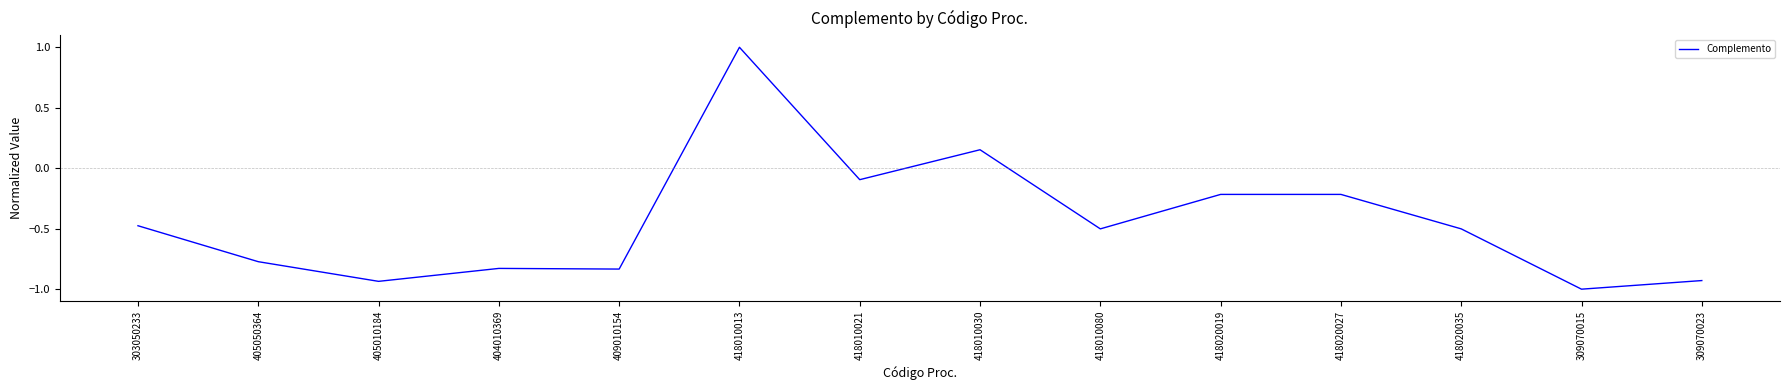

True or false: the data shows -0.1 at 418020027.

False